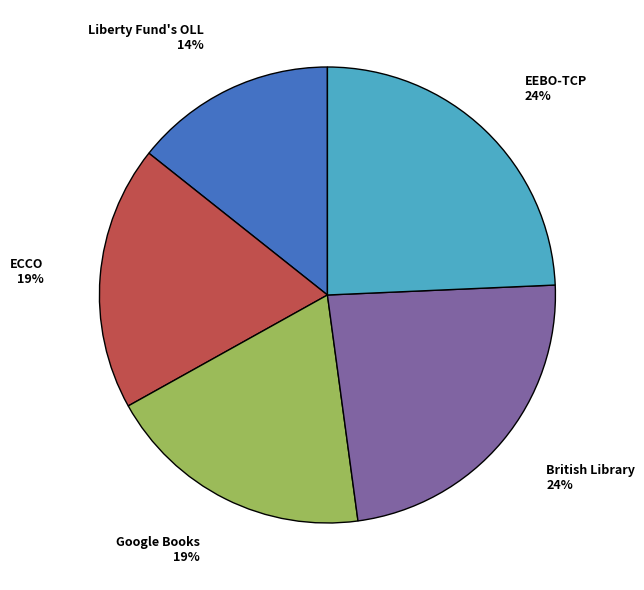

Is there any slice that represents more than half of the pie?

No